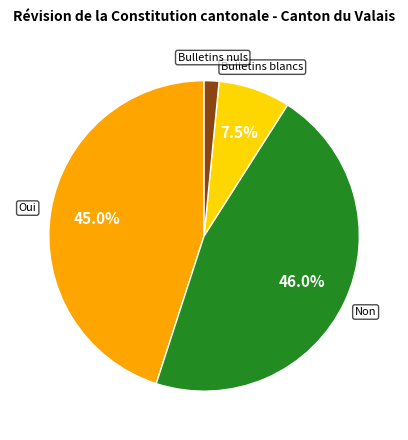

To the nearest percent, what is the average slice percentage?

25%